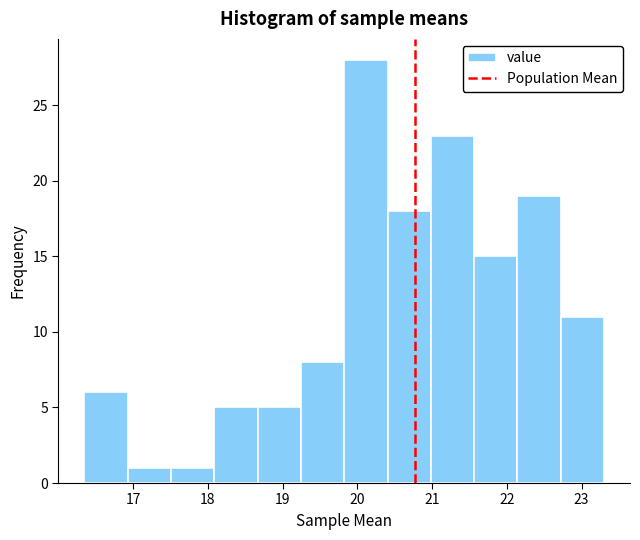

Reading left to right, transcribe this chart: for each bar, give the range it covers on the x-axis and its height. Neither the bar edges nor the heights are printed on the chart, so give them approximately, as read against the axes.

16.4 to 16.9: 6
16.9 to 17.5: 1
17.5 to 18.1: 1
18.1 to 18.7: 5
18.7 to 19.2: 5
19.2 to 19.8: 8
19.8 to 20.4: 28
20.4 to 21.0: 18
21.0 to 21.6: 23
21.6 to 22.1: 15
22.1 to 22.7: 19
22.7 to 23.3: 11